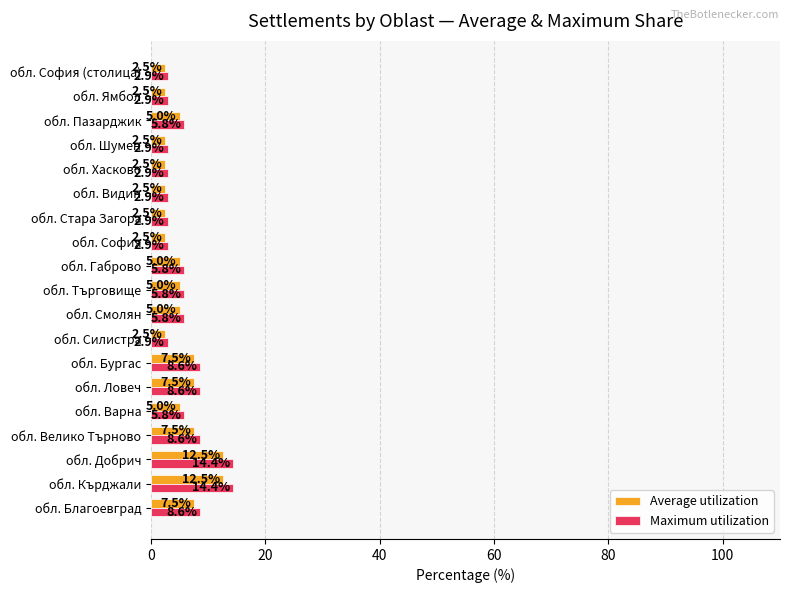

What is the highest value of the Average utilization series?

12.5